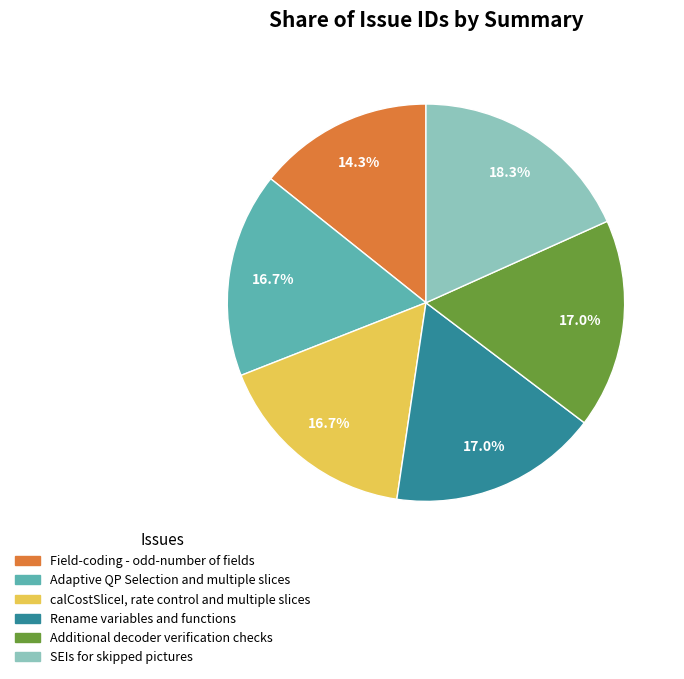

Between Rename variables and functions and Field-coding - odd-number of fields, which is larger?

Rename variables and functions